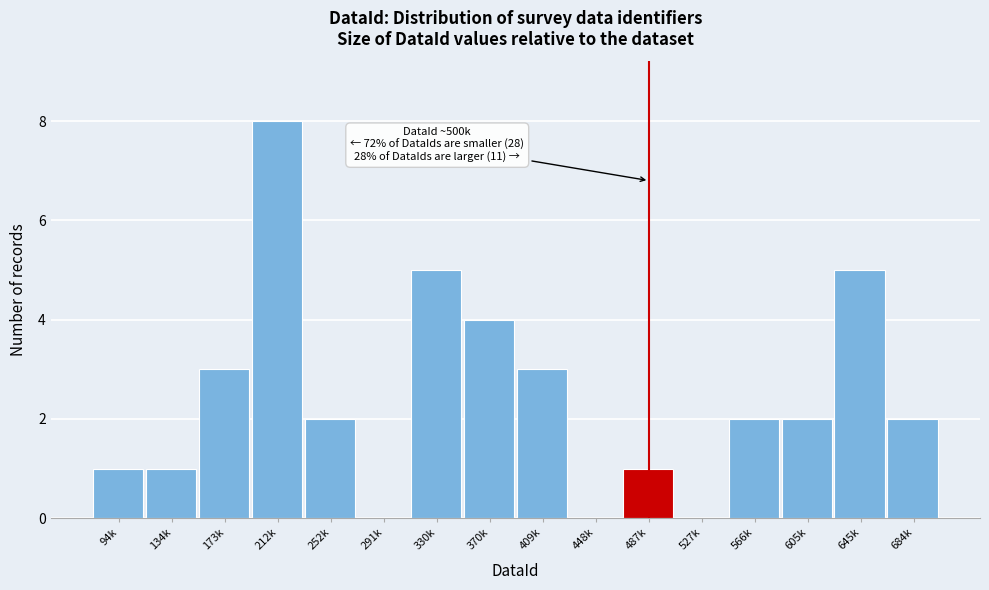

Reading left to right, what are all the values shown in this chart?

94k=1	134k=1	173k=3	212k=8	252k=2	291k=0	330k=5	370k=4	409k=3	448k=0	487k=1	527k=0	566k=2	605k=2	645k=5	684k=2